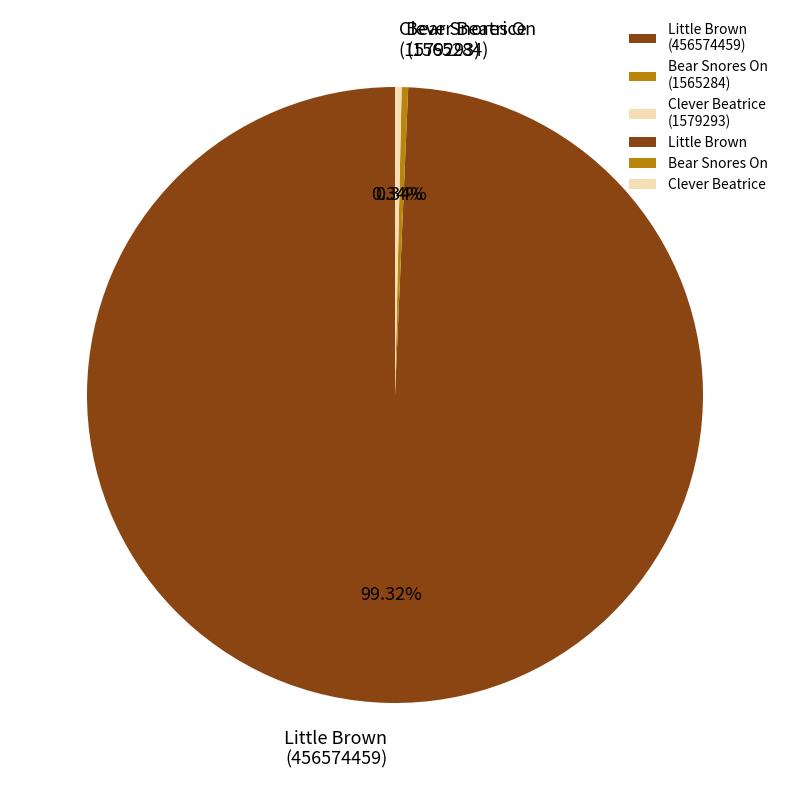

Which category accounts for the majority?

Little Brown (456574459)